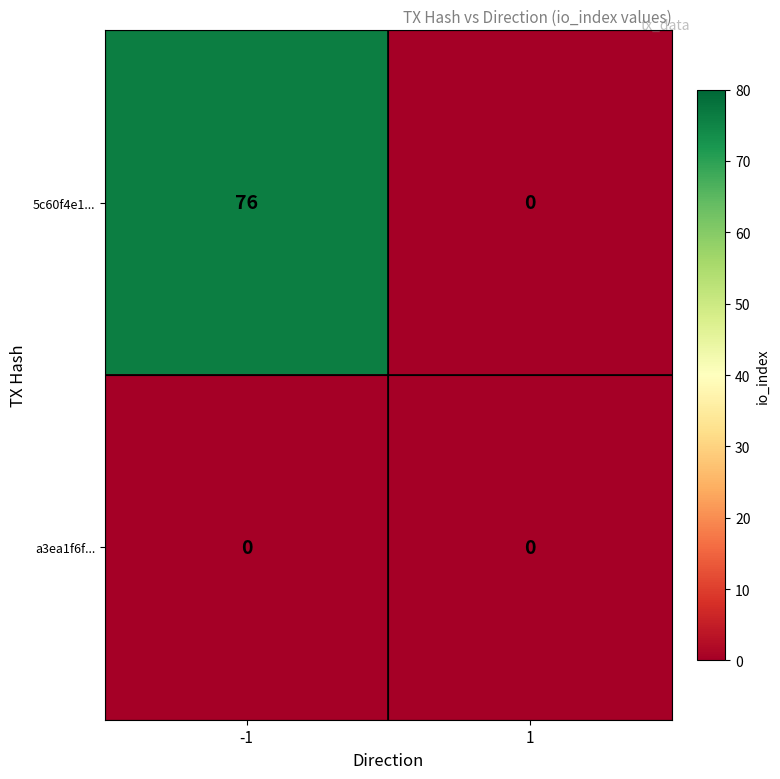

Which series has the largest total across all categories?

5c60f4e1...